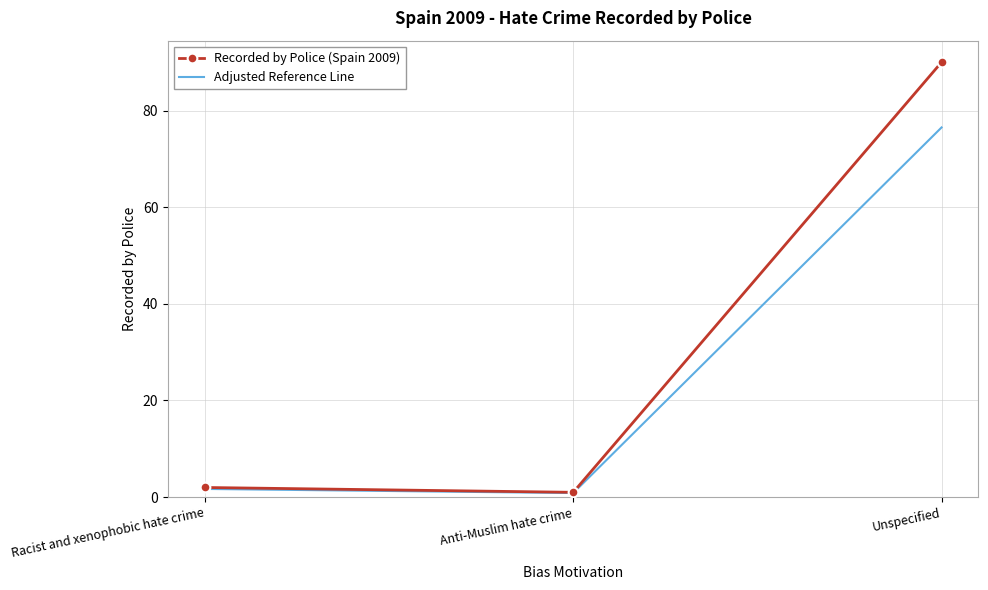

Is the value of Adjusted Reference Line at Racist and xenophobic hate crime greater than the value of Recorded by Police (Spain 2009) at Unspecified?

No